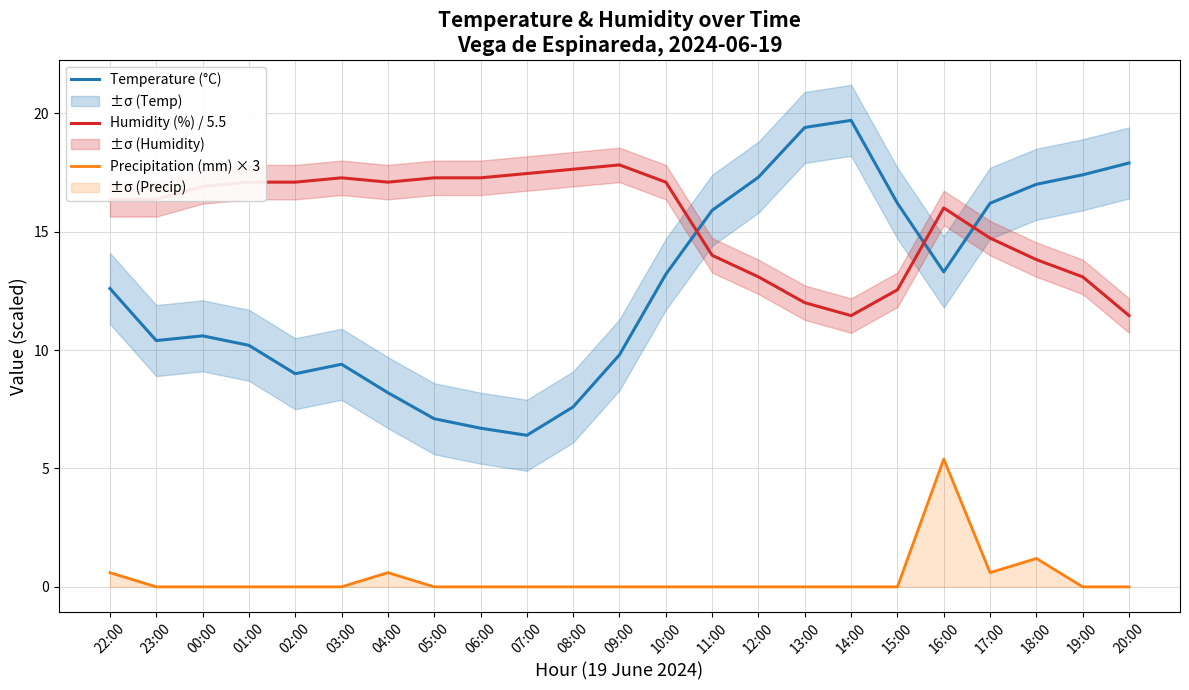

Where is the first local minimum for Humidity (%) / 5.5?

04:00